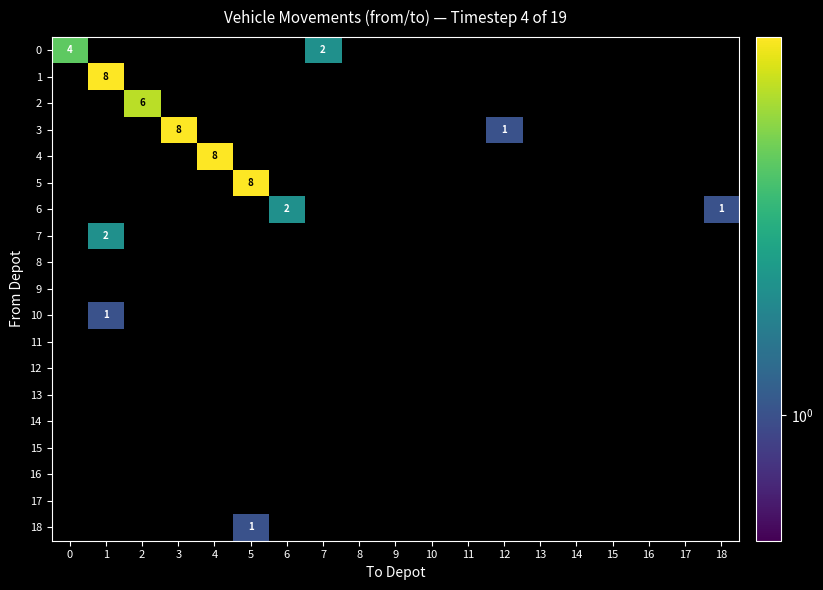

The value of 1 at 1 is 8. True or false?

True